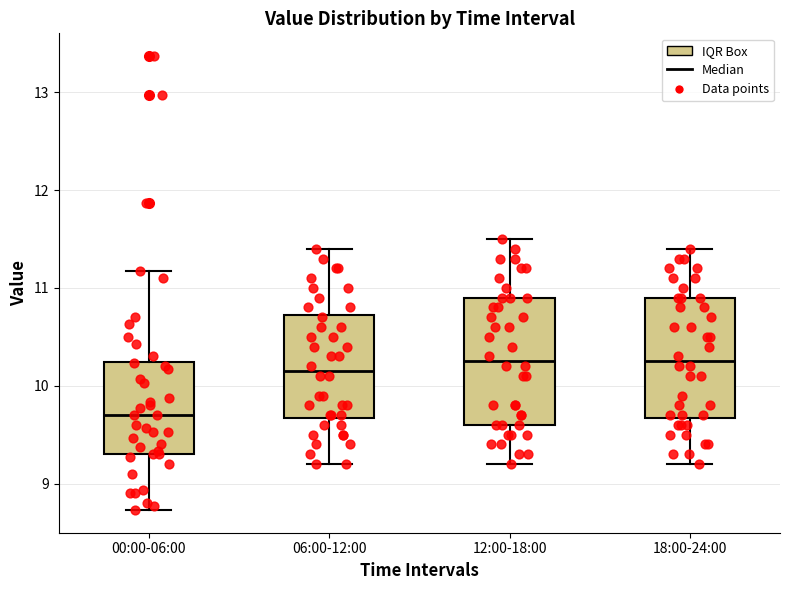

Reading left to right, read every box against the y-axis: the position of its median line, the range the box covers, and the ends of its whiskers. The values are not printed on the chart, so give them approximately, as read against the axis.

00:00-06:00: median 9.7, box 9.3 to 10.2, whiskers 8.7 to 11.2
06:00-12:00: median 10.2, box 9.7 to 10.7, whiskers 9.2 to 11.4
12:00-18:00: median 10.3, box 9.6 to 10.9, whiskers 9.2 to 11.5
18:00-24:00: median 10.3, box 9.7 to 10.9, whiskers 9.2 to 11.4